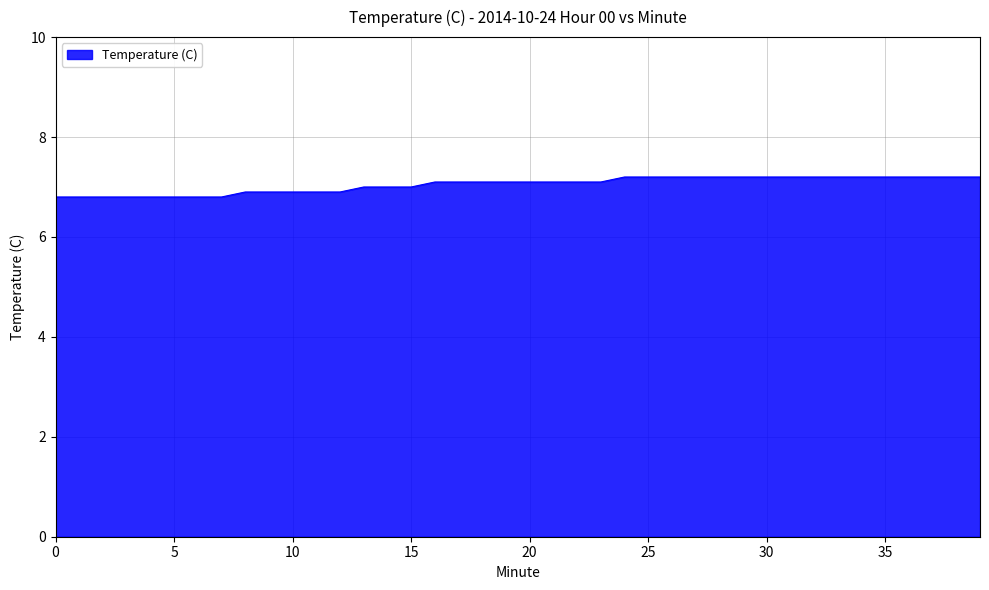

What is the greatest value displayed?

7.2